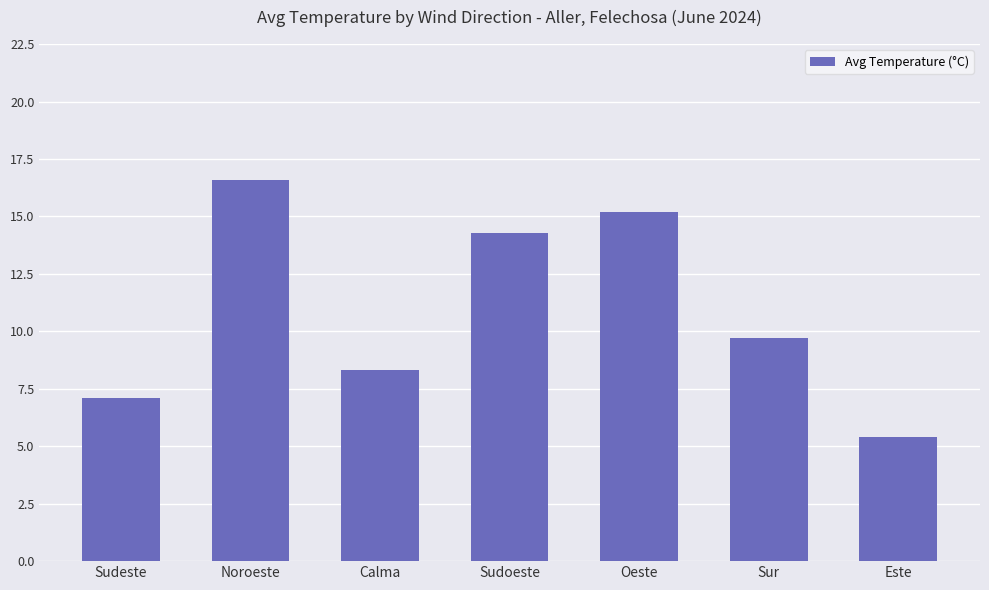

How many values exceed 9?

4